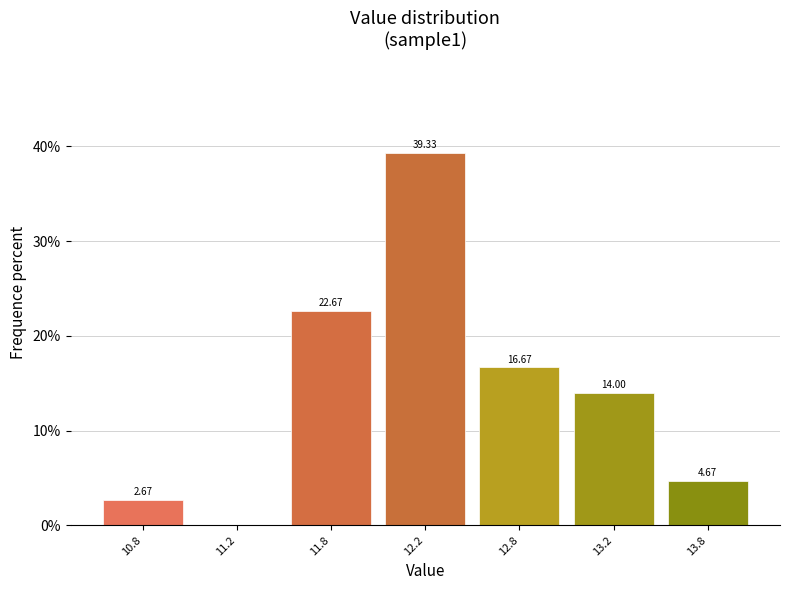

What is the sum of the values at 13.8 and 11.8?

27.3